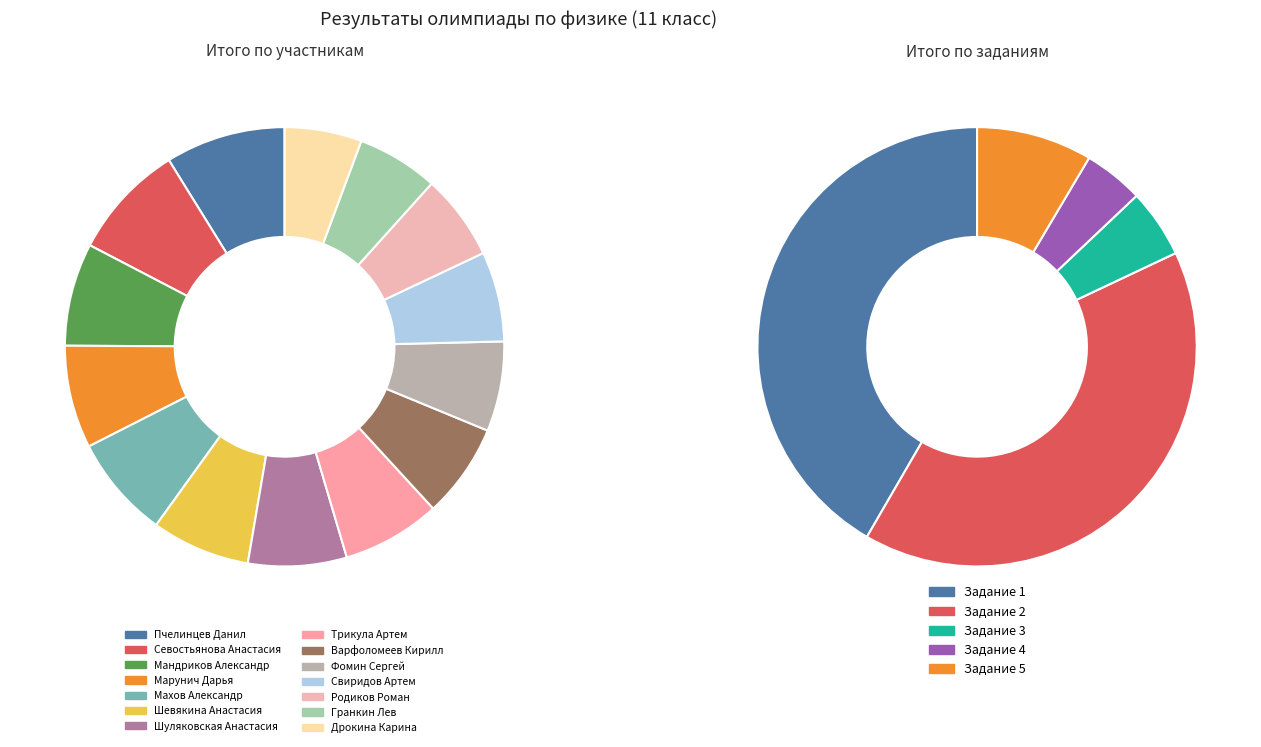

To the nearest percent, what percentage of the pie is Шуляковская Анастасия?

7%